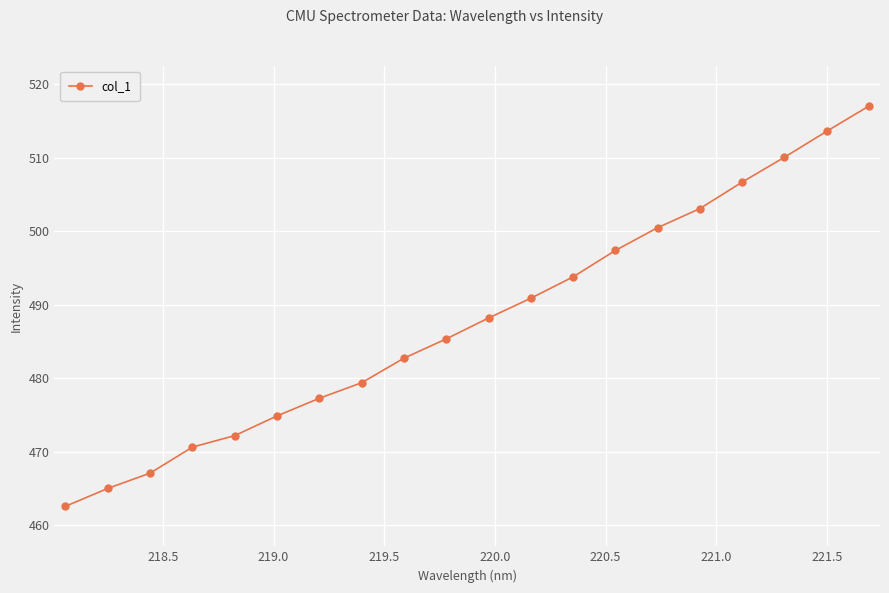

What is the minimum value shown in the chart?

462.6